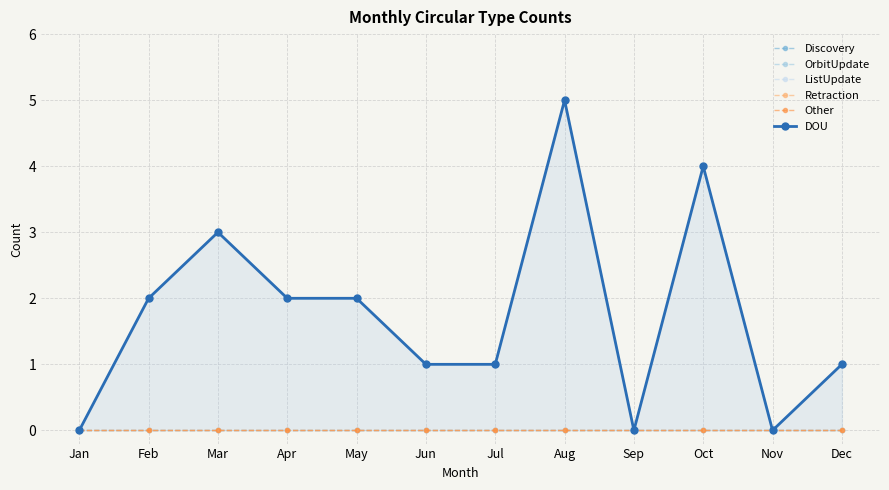

At Jun, list the series in order from smallest to largest.

Discovery, OrbitUpdate, ListUpdate, Retraction, Other, DOU